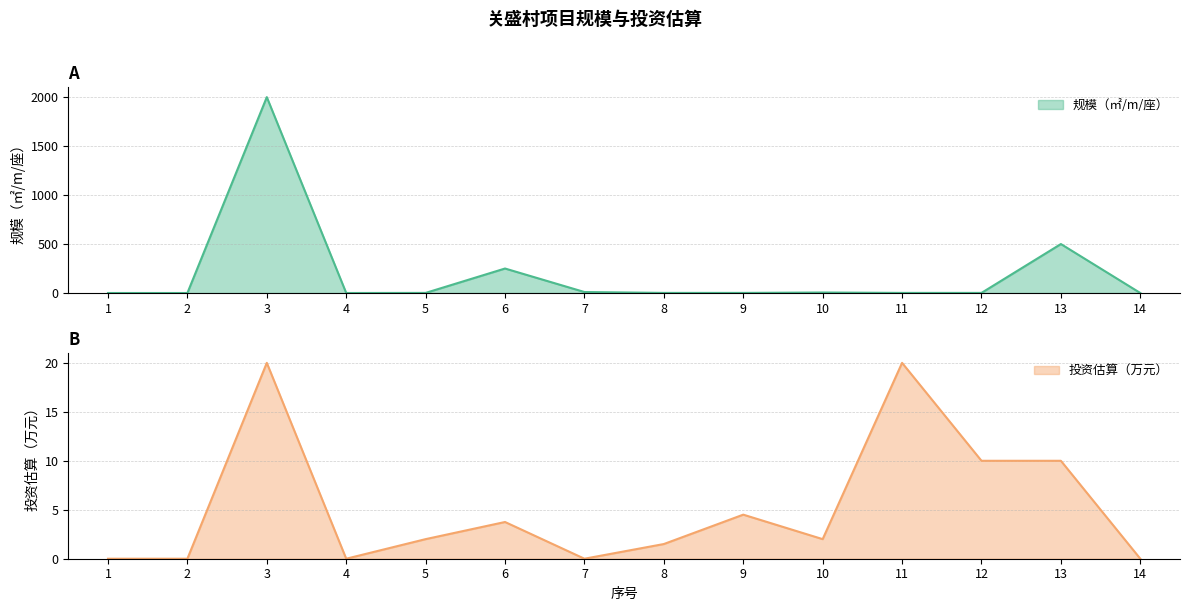

How many series are shown in this chart?

2